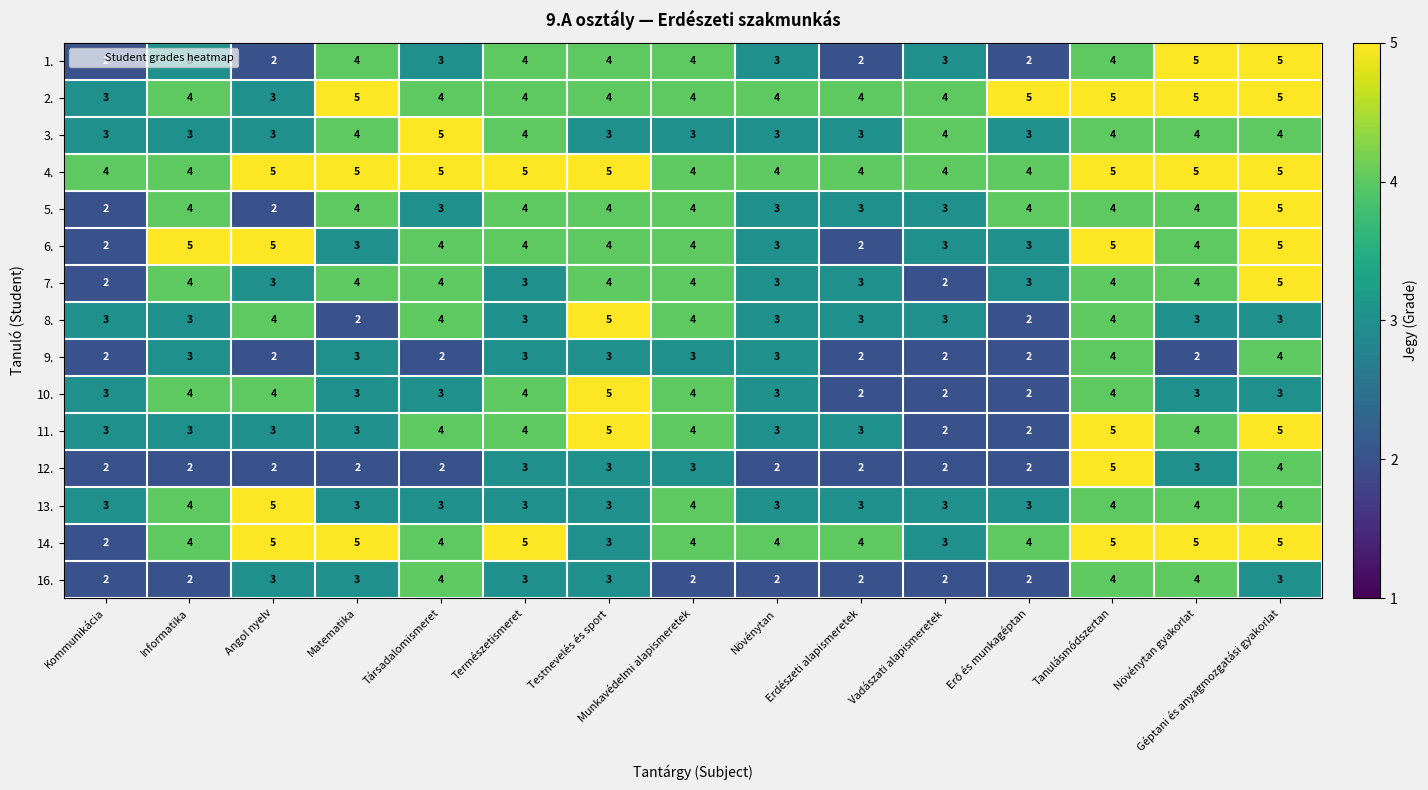

How many data points in 10. are less than 3?

3